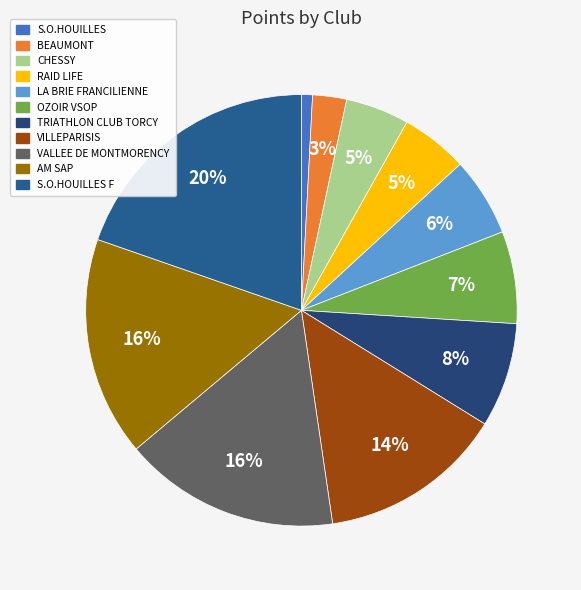

Which slice is the smallest?

S.O.HOUILLES